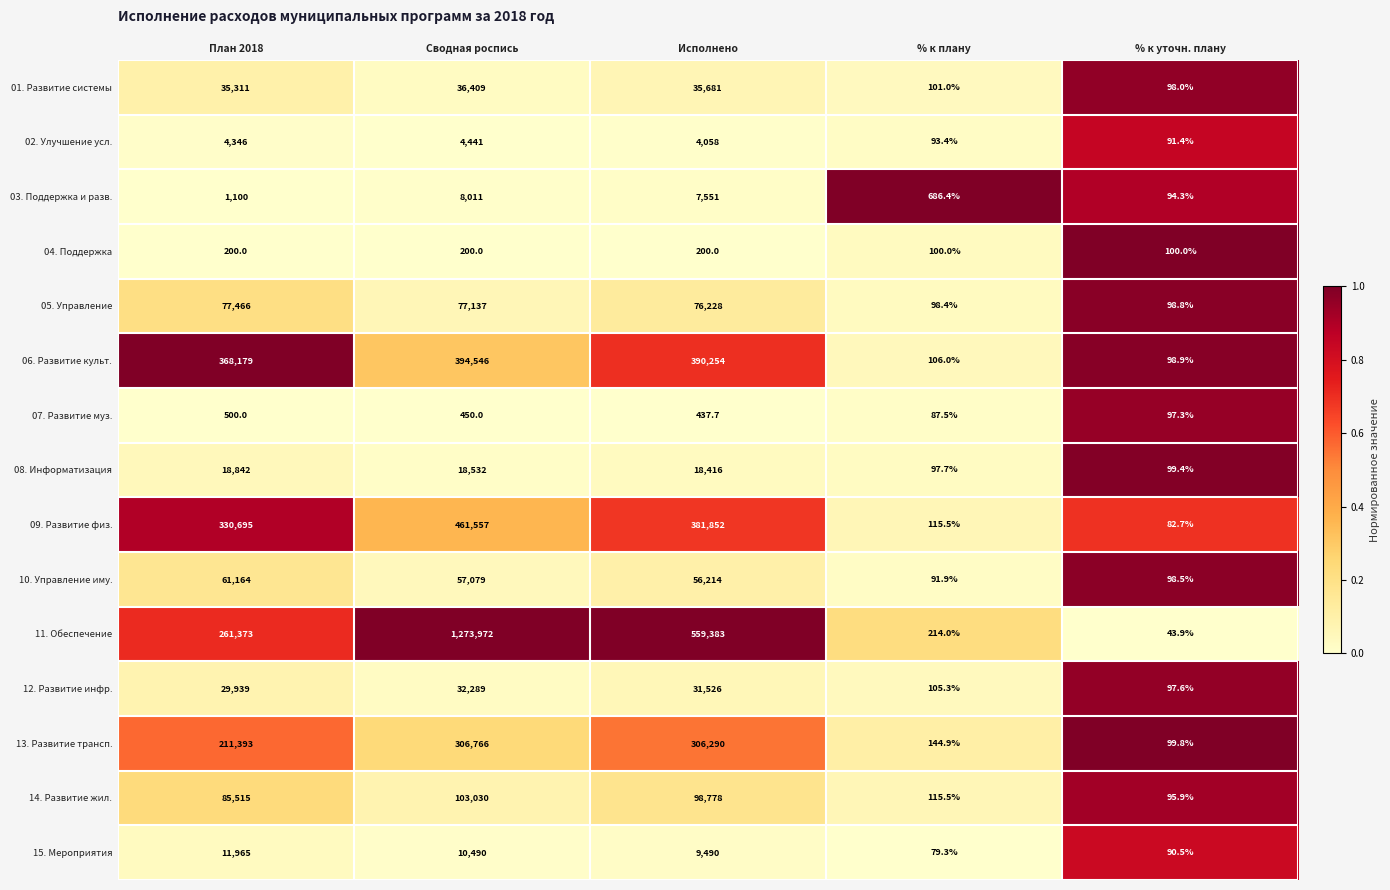

Rank the series by their maximum value, from lowest to highest.

04. Поддержка, 07. Развитие муз., 02. Улучшение усл., 03. Поддержка и разв., 15. Мероприятия, 08. Информатизация, 12. Развитие инфр., 01. Развитие системы, 10. Управление иму., 05. Управление, 14. Развитие жил., 13. Развитие трансп., 06. Развитие культ., 09. Развитие физ., 11. Обеспечение